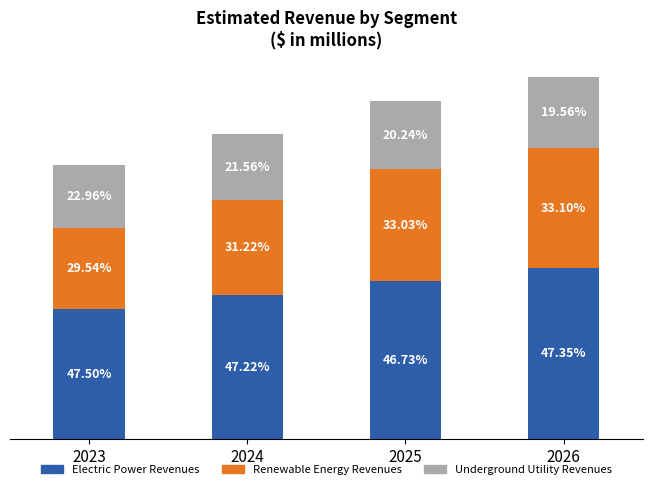

Rank the series by their average value, from lowest to highest.

Underground Utility Revenues, Renewable Energy Revenues, Electric Power Revenues